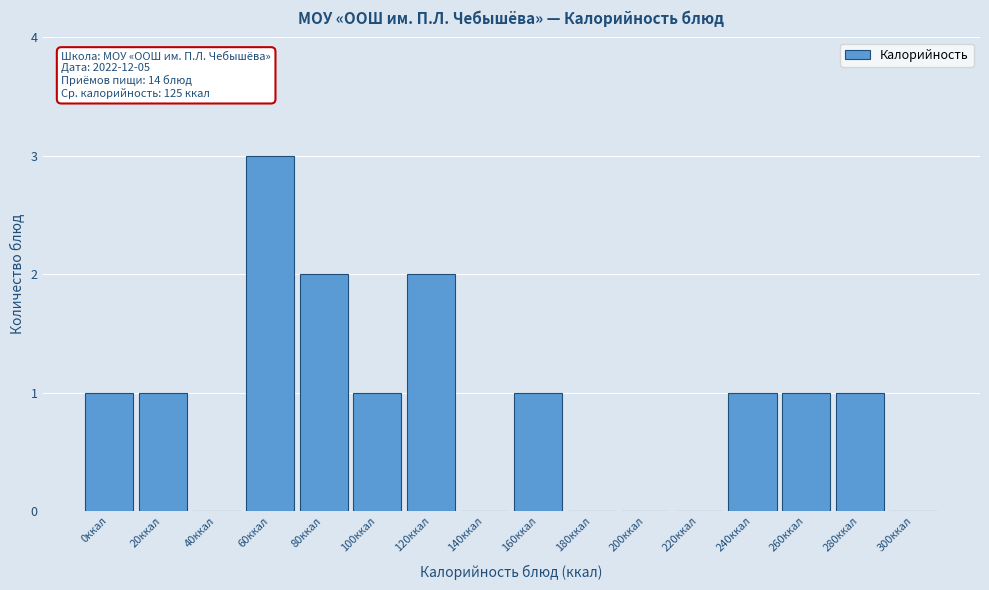

Reading left to right, list all the values displayed in this chart.

0ккал=1	20ккал=1	40ккал=0	60ккал=3	80ккал=2	100ккал=1	120ккал=2	140ккал=0	160ккал=1	180ккал=0	200ккал=0	220ккал=0	240ккал=1	260ккал=1	280ккал=1	300ккал=0